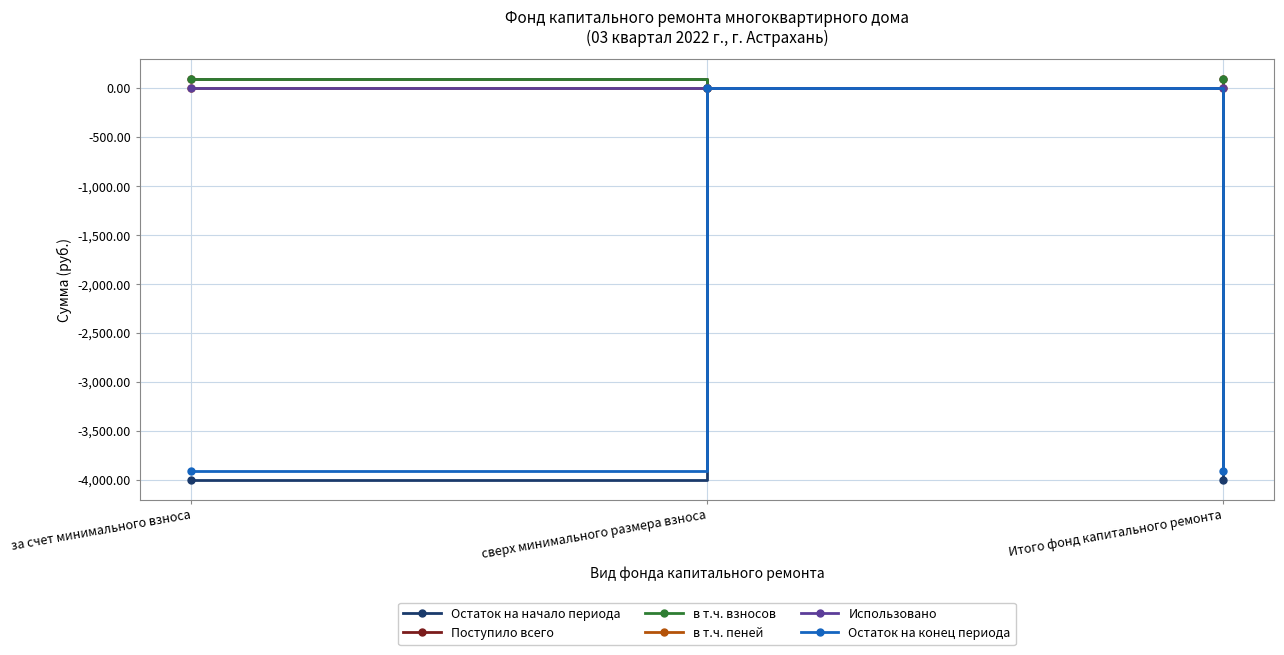

True or false: в т.ч. пеней has a value of 0.9 at Итого фонд капитального ремонта.

True